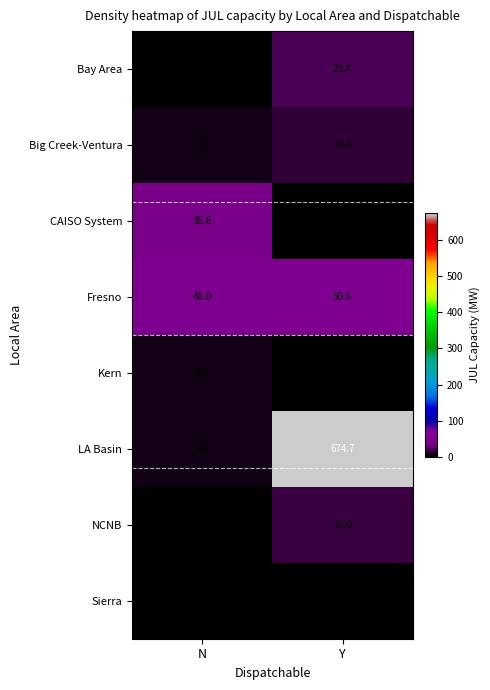

What is the difference between the maximum and minimum values in the Bay Area series?

23.4